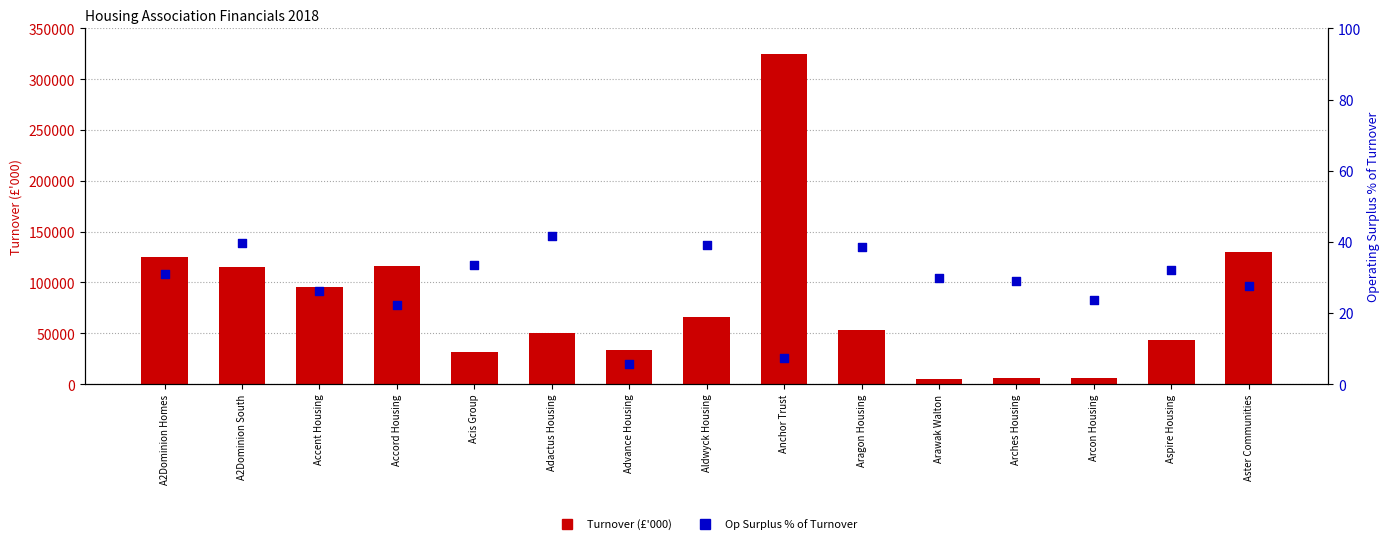

Which series has the widest spread of Y values?

Turnover (£'000)